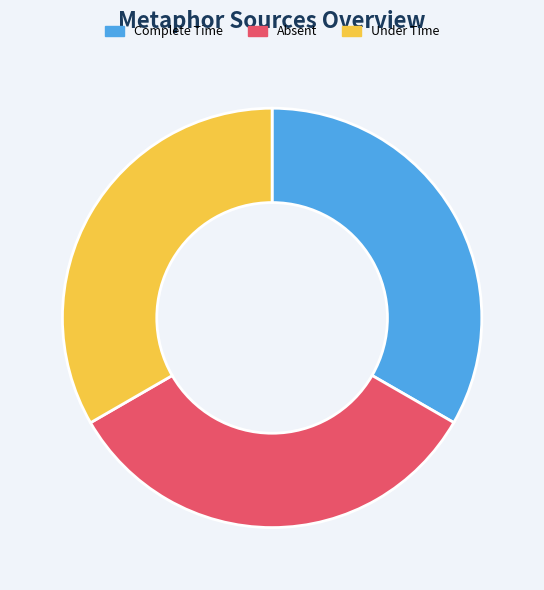

Do Under Time and Complete Time together represent more than half of the pie?

Yes